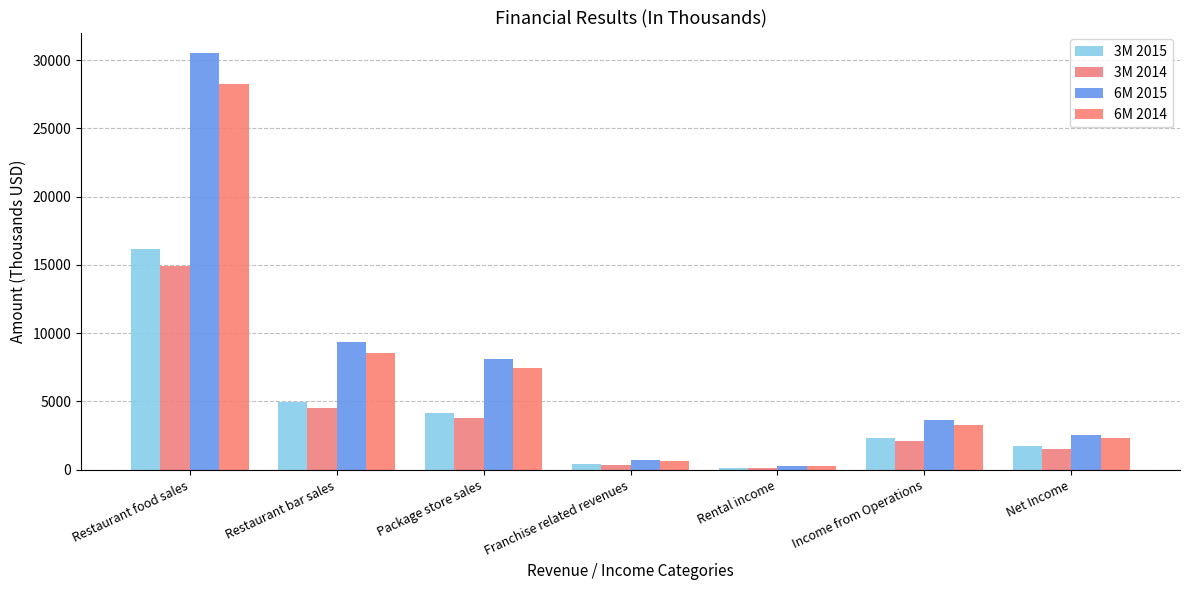

What position from the right is Income from Operations?

2